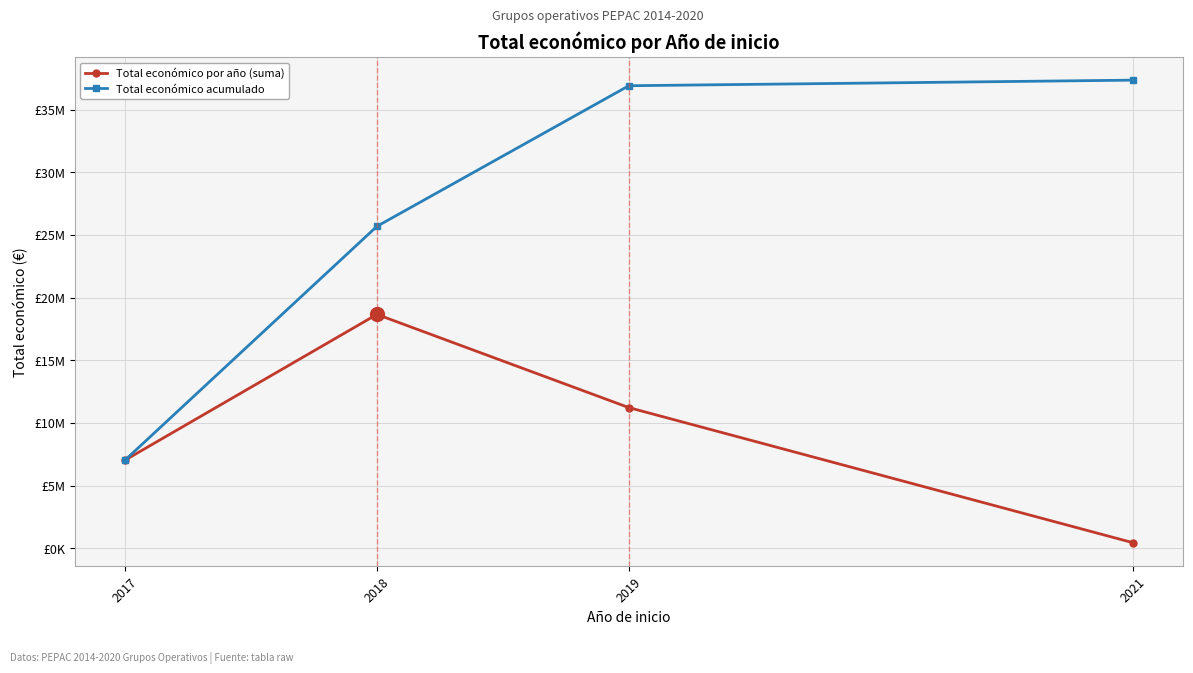

How many interior local peaks does the Total económico por año (suma) series have?

1